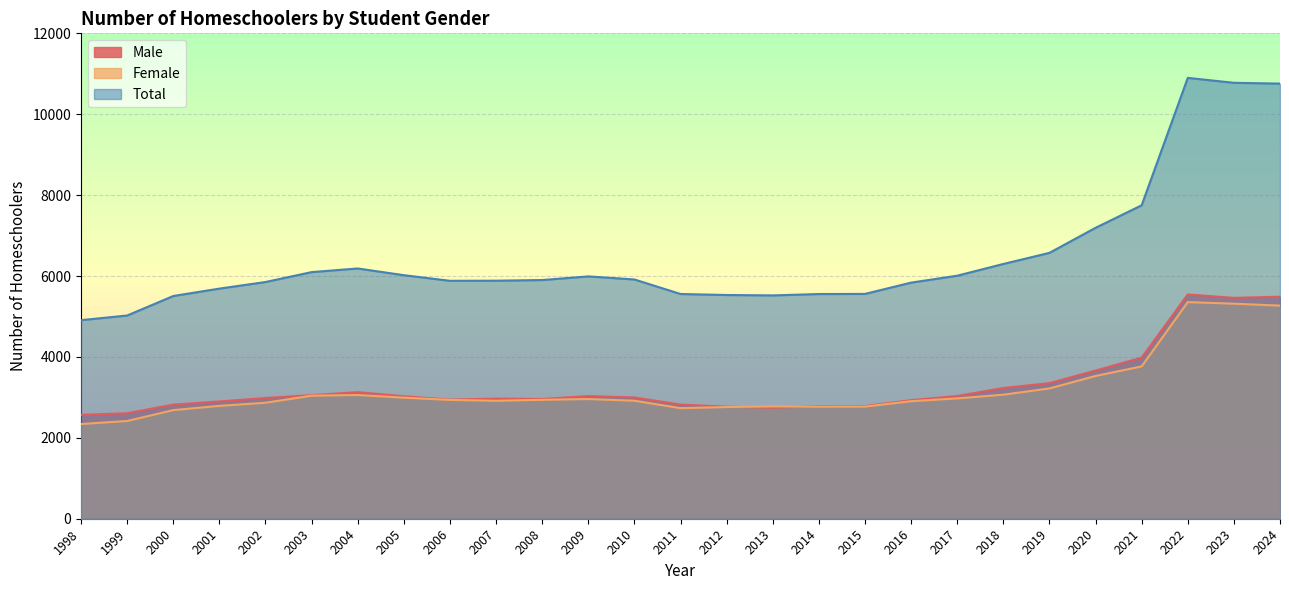

Is it true that Female equals 2777 at 2013?

True